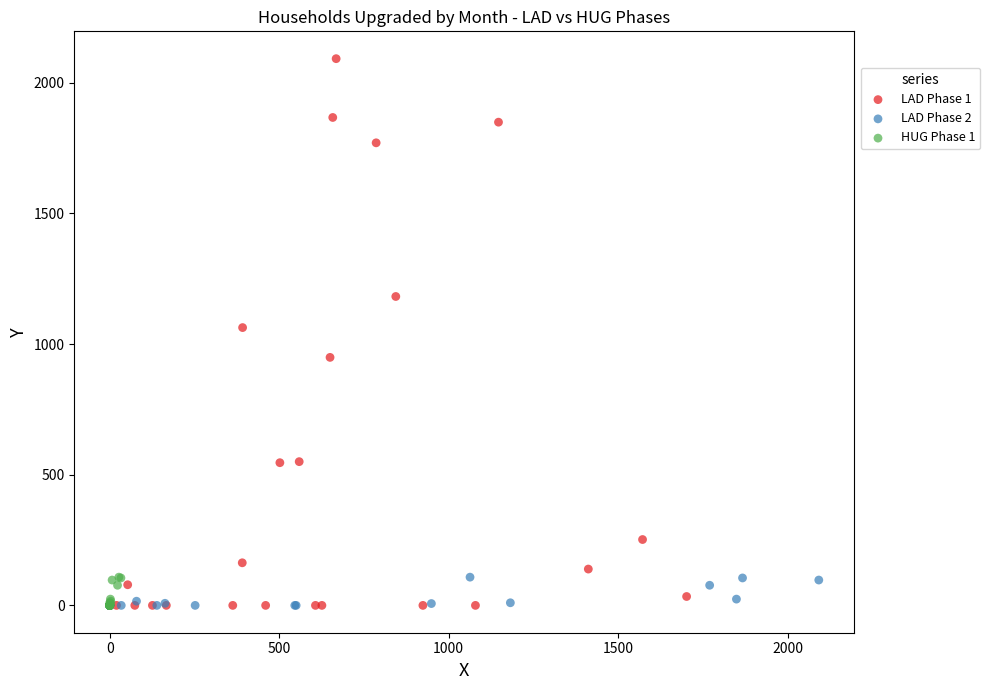

What are all the series names shown in the legend?

LAD Phase 1, LAD Phase 2, HUG Phase 1